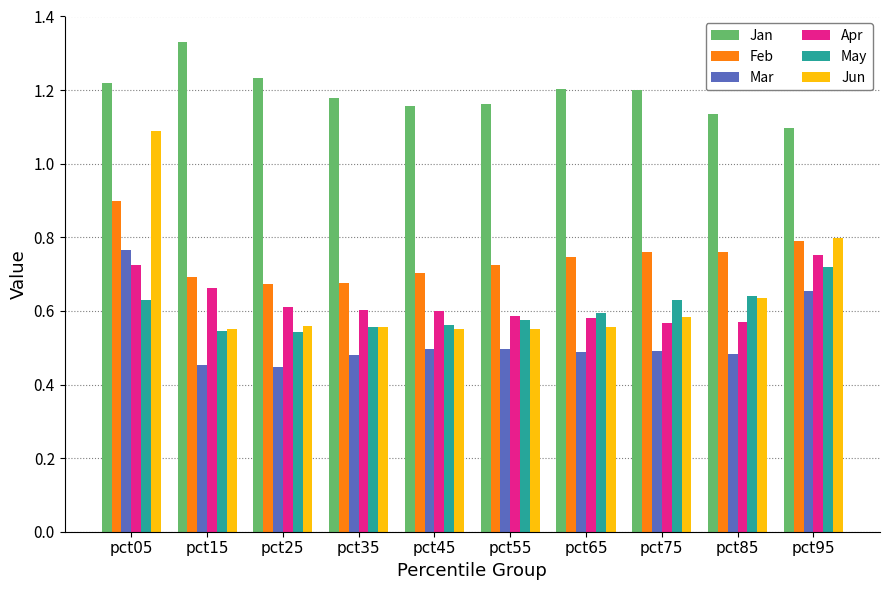

At which category is the sum across all series the highest?

pct05